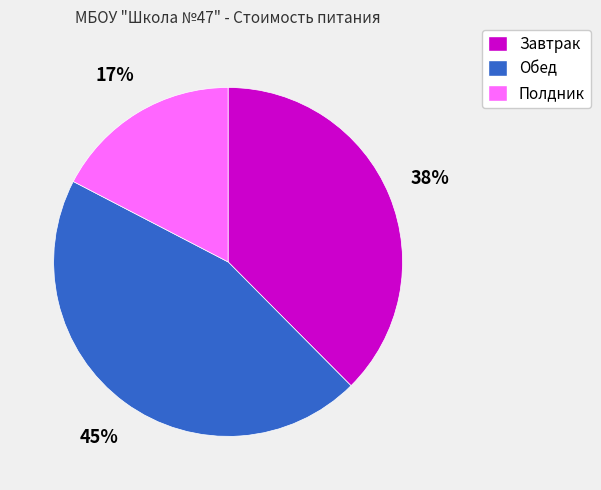

Rank the categories by value from highest to lowest.

Обед, Завтрак, Полдник